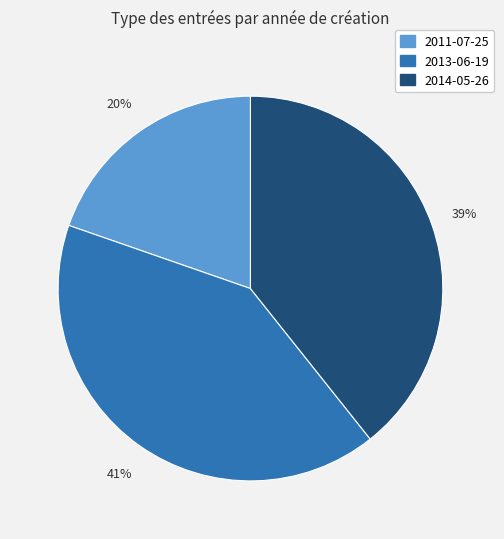

Between 2011-07-25 and 2013-06-19, which is larger?

2013-06-19